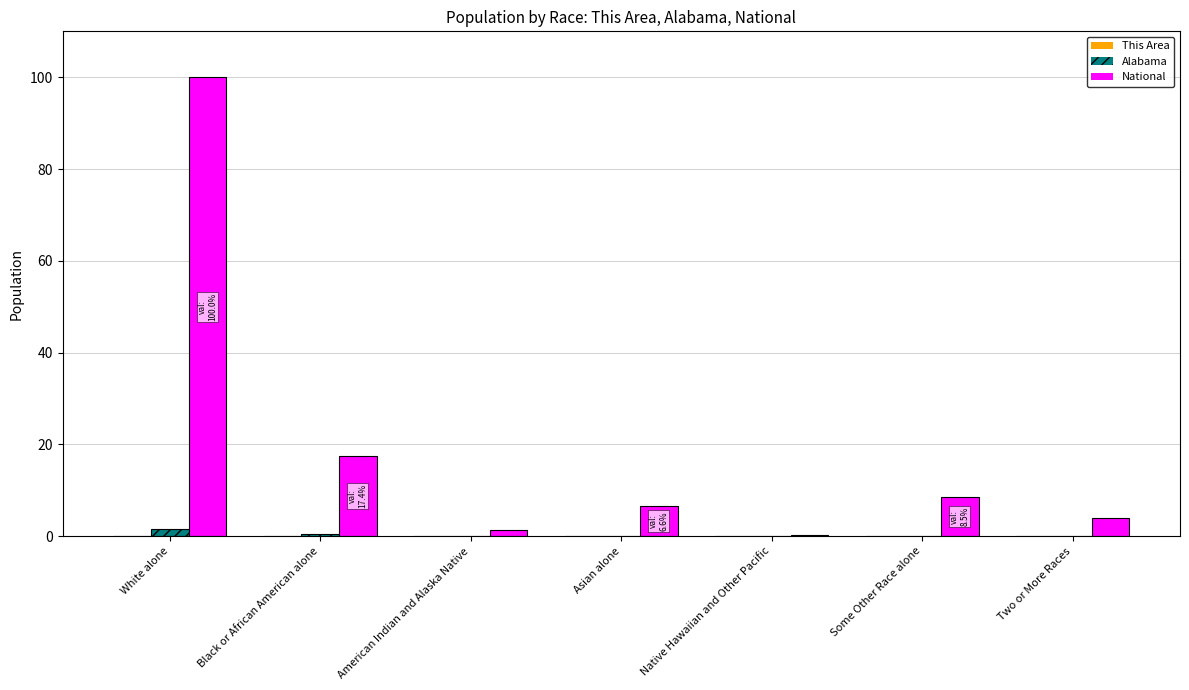

Which series changed the most between White alone and Native Hawaiian and Other Pacific?

National